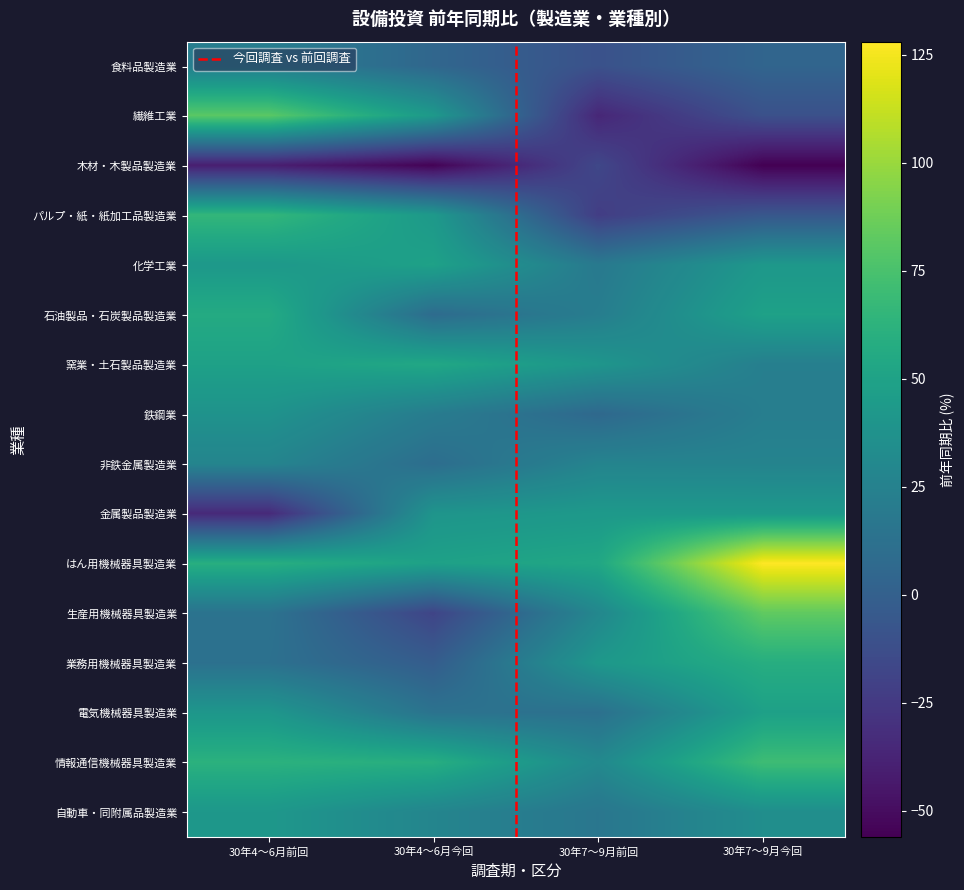

Rank the categories by 窯業・土石製品製造業 value from lowest to highest.

30年7～9月今回, 30年7～9月前回, 30年4～6月前回, 30年4～6月今回